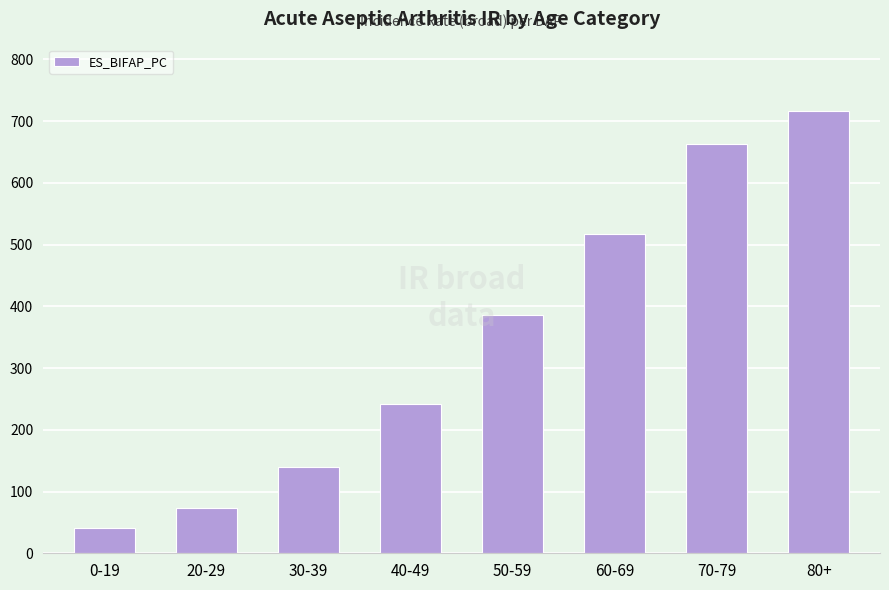

Which category has the lowest value across all series?

0-19